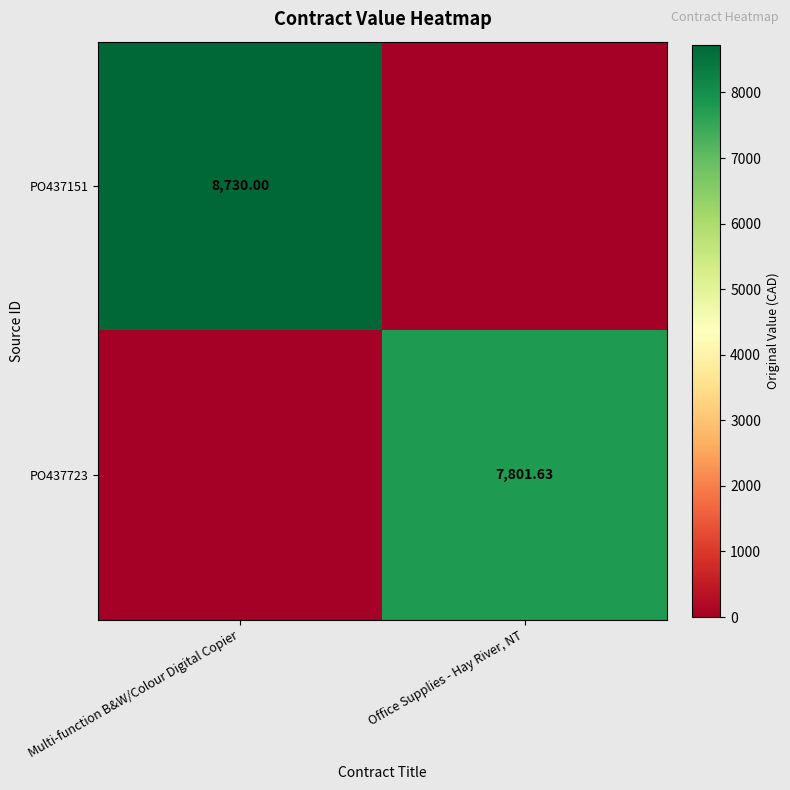

Where is PO437723 nearest to the value 3900?

Multi-function B&W/Colour Digital Copier